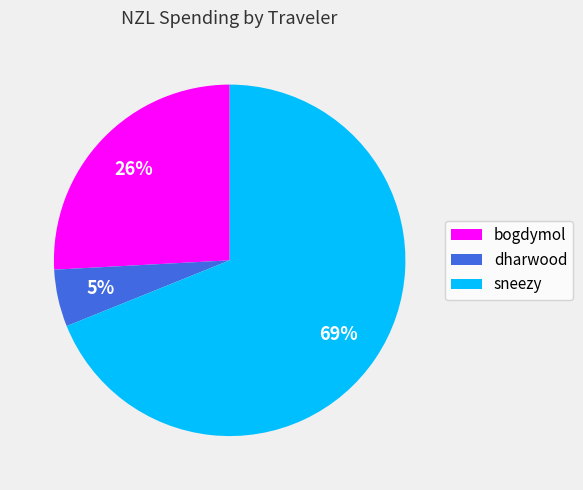

True or false: sneezy accounts for 69% of the total.

True